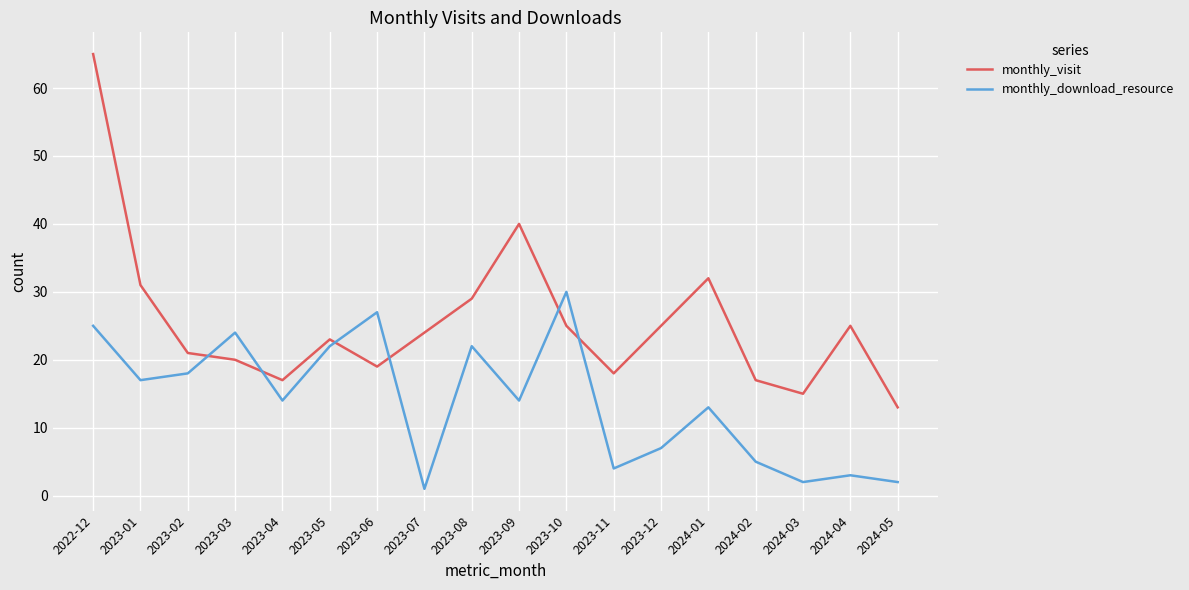

Where is the first local minimum for monthly_download_resource?

2023-01